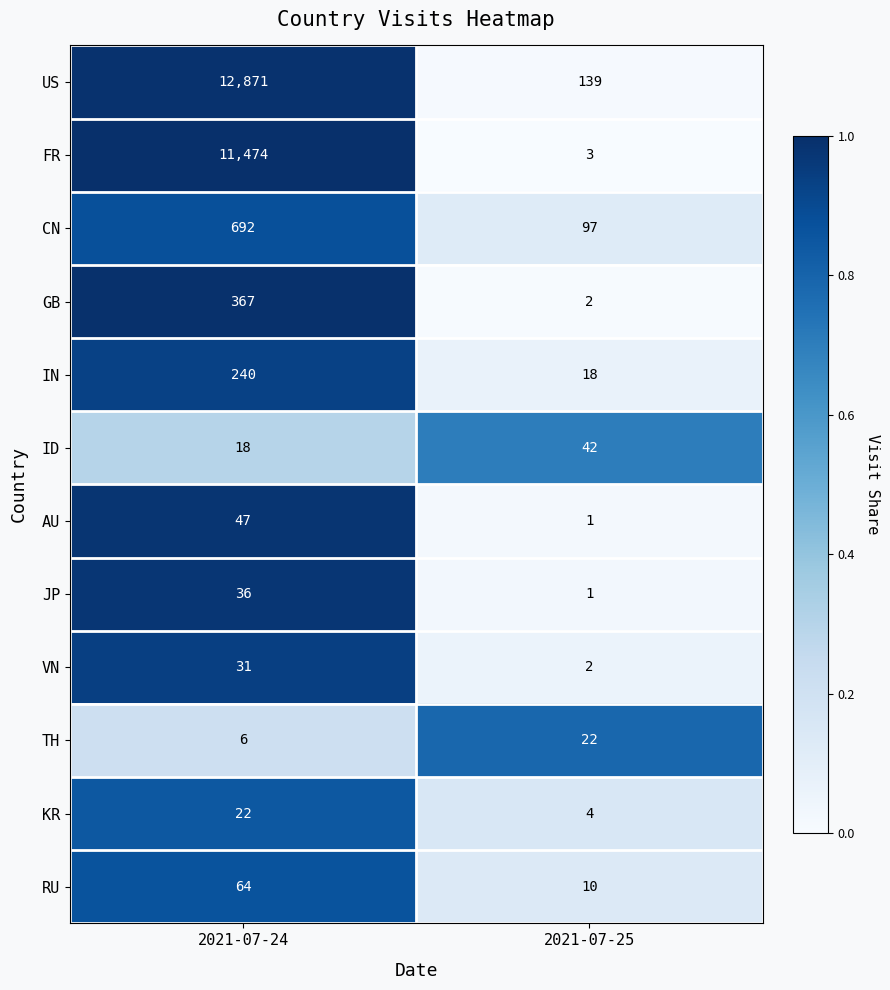

List the labels in order of US value, smallest first.

2021-07-25, 2021-07-24